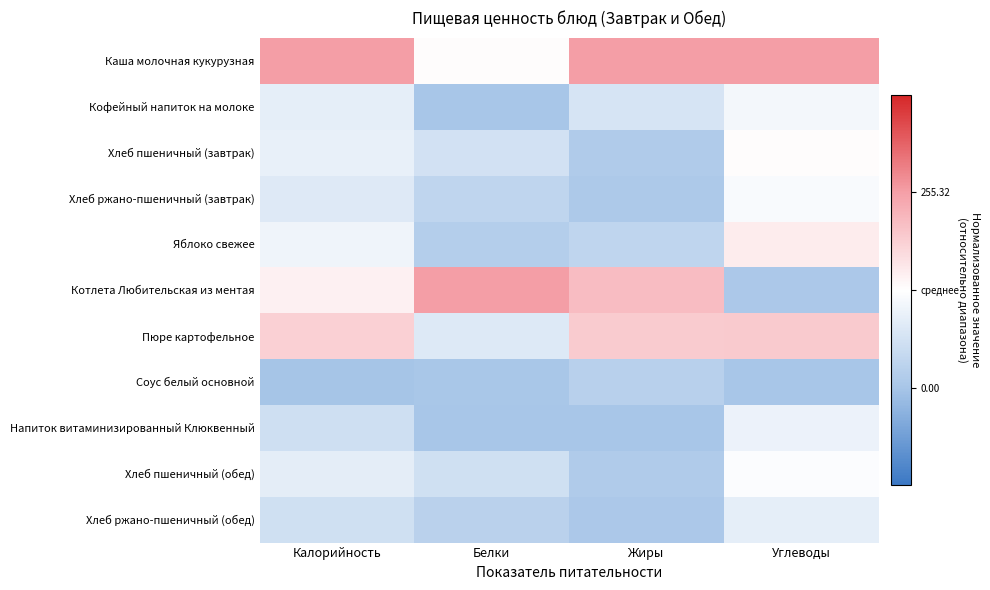

What is the total value across all series at Калорийность?

-0.9